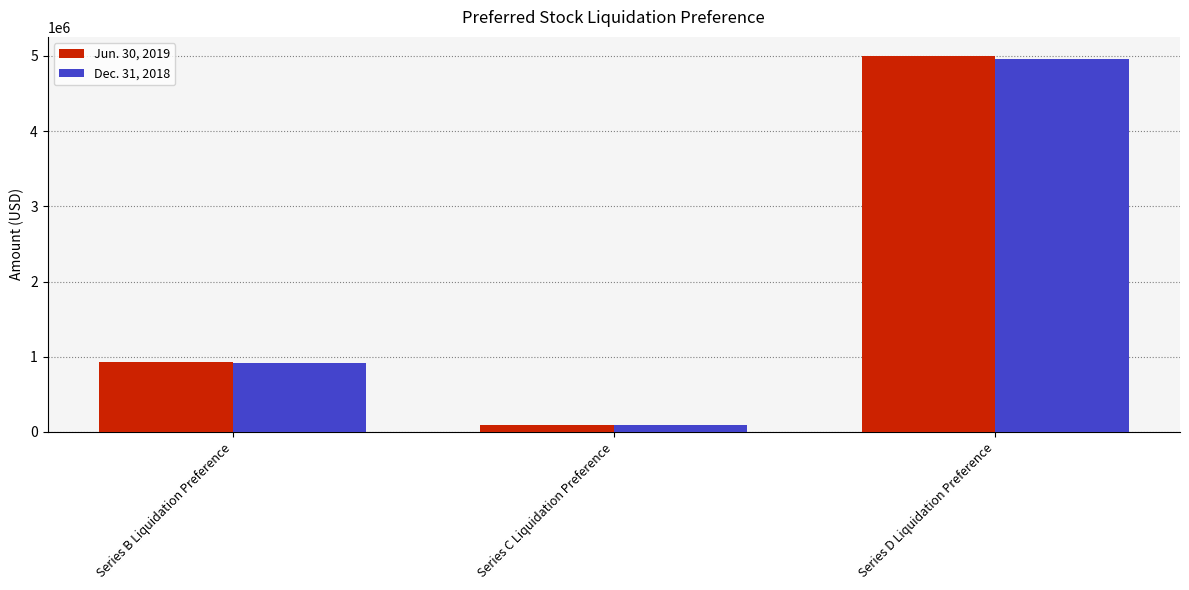

What is the sum of the Jun. 30, 2019 values at Series B Liquidation Preference and Series D Liquidation Preference?

5932470